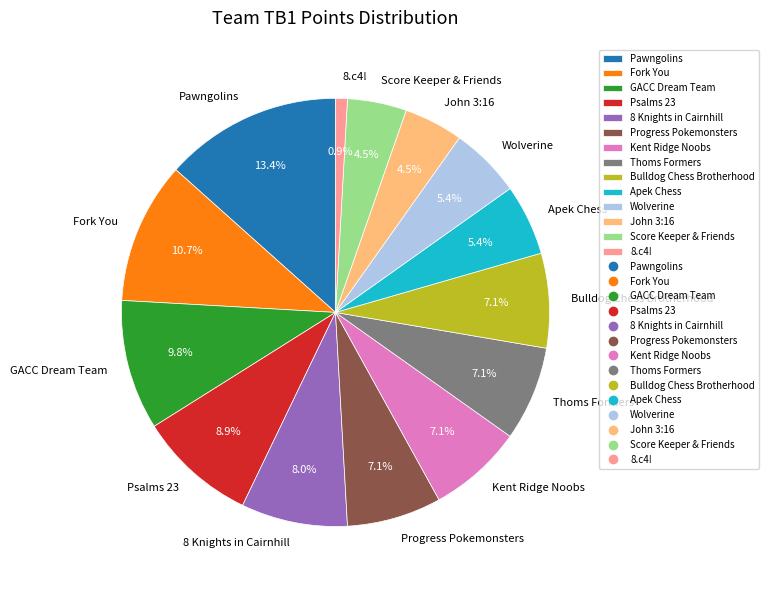

To the nearest percent, what portion does Apek Chess represent?

5%